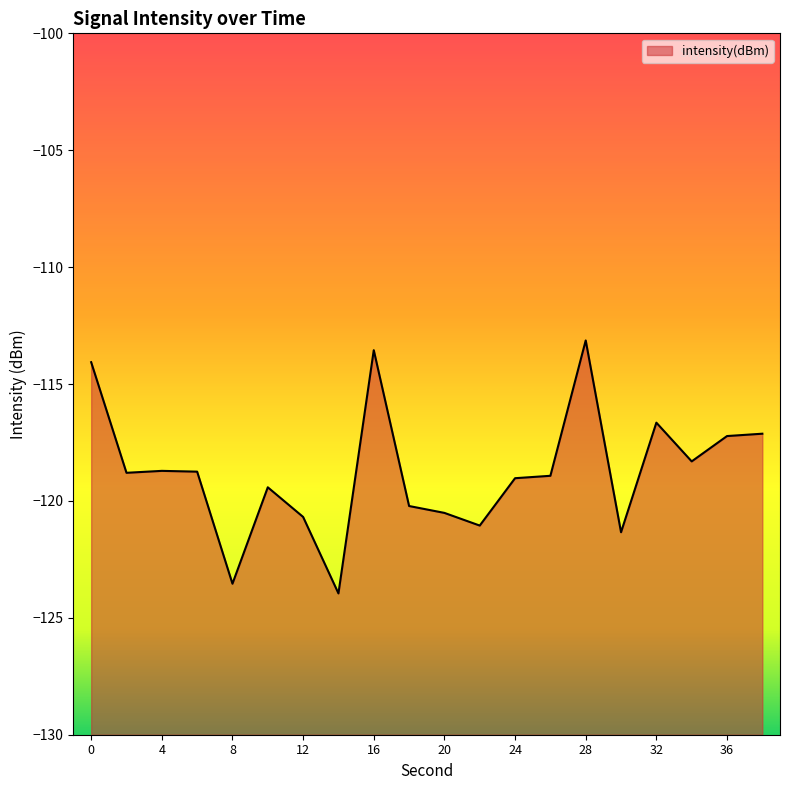

What is the sum of the values at 24 and 0?

-233.1